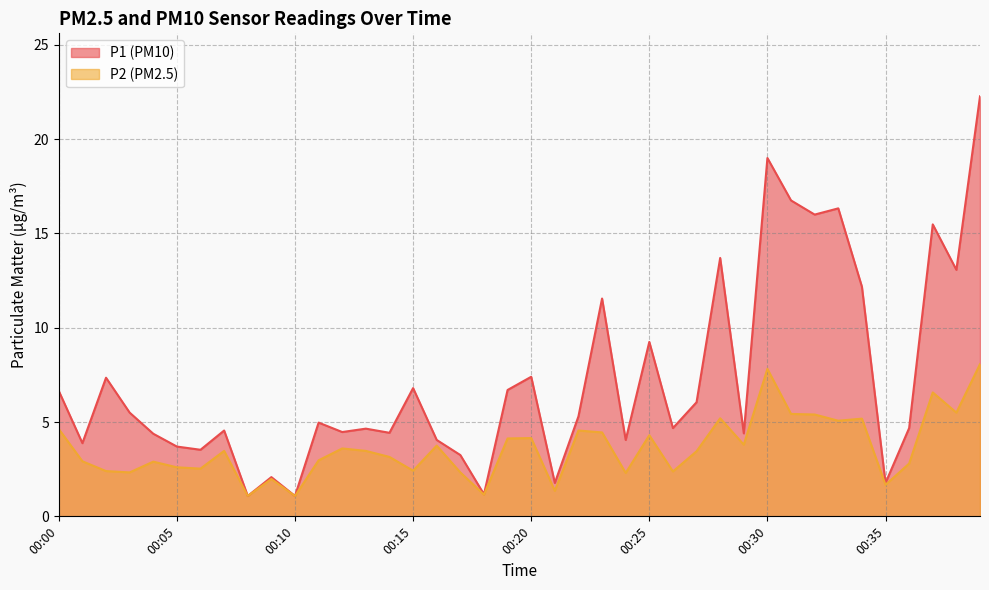

Reading left to right, list all the values displayed in this chart.

P1: 6.7	3.9	7.3	5.5	4.4	3.7	3.5	4.5	1.1	2.1	1.1	5.0	4.5	4.7	4.4	6.8	4.0	3.2	1.2	6.7	7.4	1.8	5.3	11.6	4.0	9.2	4.7	6.0	13.7	4.4	19.0	16.8	16.0	16.3	12.2	1.8	4.7	15.5	13.1	22.3
P2: 4.6	2.9	2.4	2.3	2.9	2.6	2.5	3.5	1.1	2.0	1.1	3.0	3.6	3.5	3.1	2.4	3.8	2.3	1.1	4.1	4.2	1.4	4.5	4.5	2.3	4.3	2.4	3.5	5.2	3.8	7.8	5.4	5.4	5.1	5.2	1.7	2.8	6.6	5.5	8.1